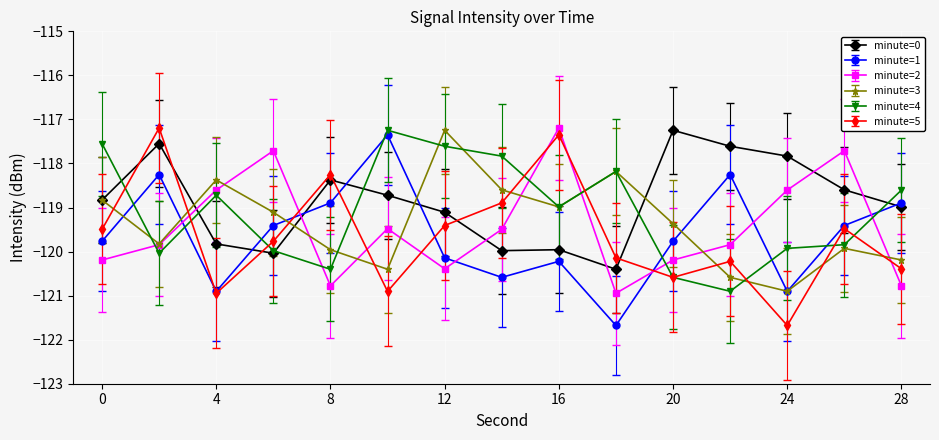

What is the maximum value for minute=2?

-117.2